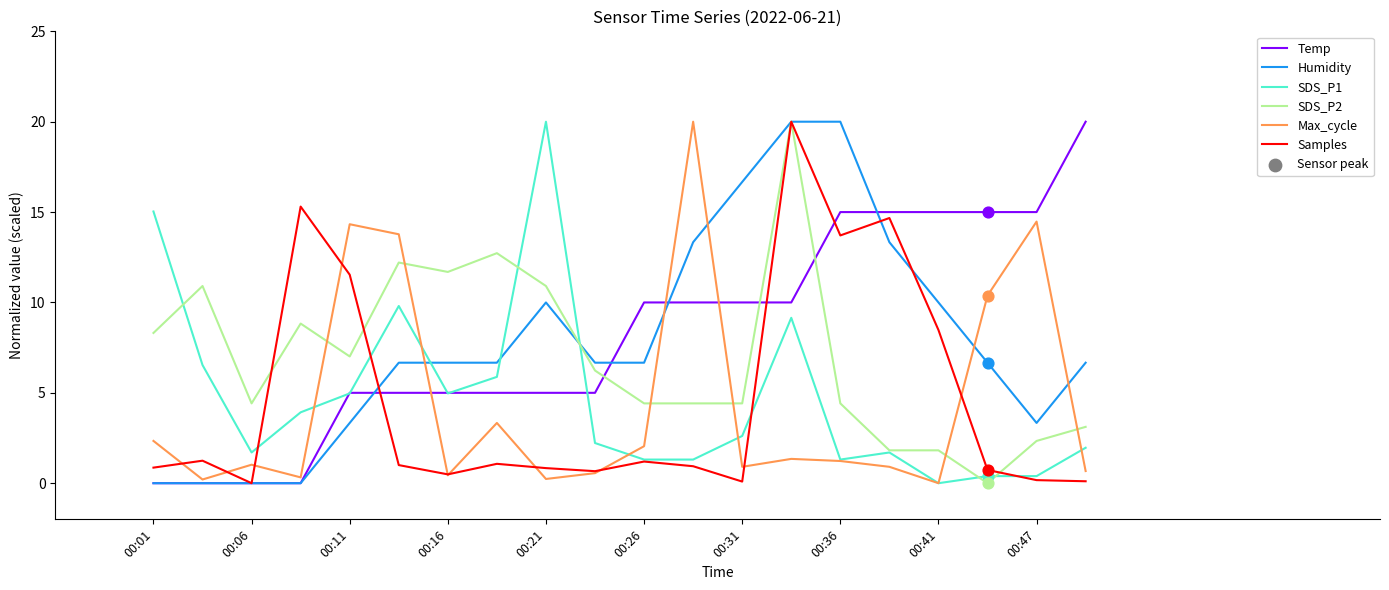

What is the highest value of the Temp series?

20.0